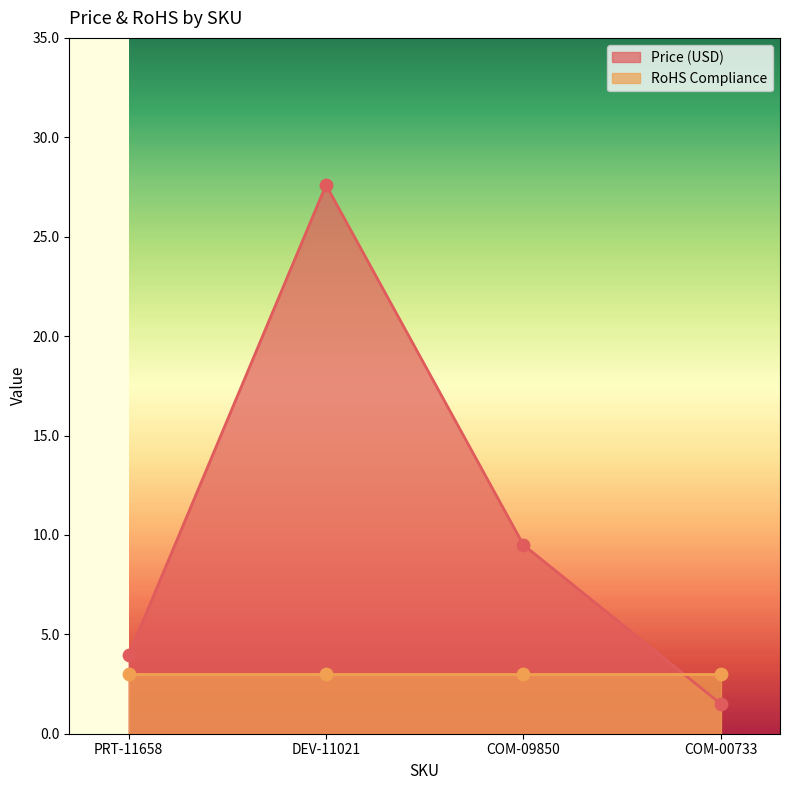

What is the ratio of the value at DEV-11021 to the value at COM-09850?

2.9